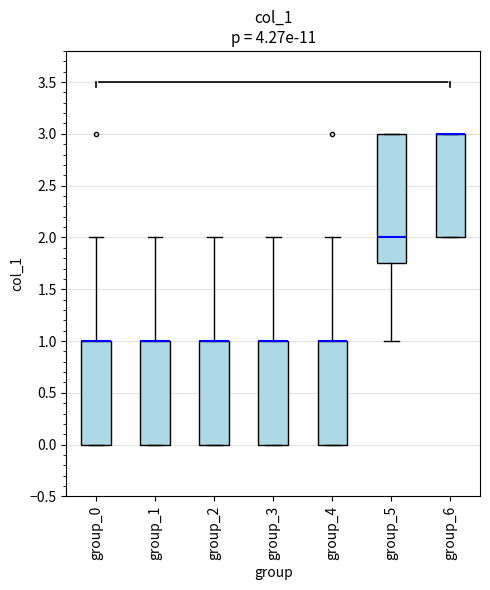

Reading left to right, transcribe this box plot: for each box, give where its median line is, the range the box spans, and where its two whiskers end, as read against the y-axis. The values are not printed on the chart, so give them approximately, as read against the axis.

group_0: median 1.00 (drawn on the box's upper edge), box 0.00 to 1.00, whiskers 0.00 to 2.00
group_1: median 1.00 (drawn on the box's upper edge), box 0.00 to 1.00, whiskers 0.00 to 2.00
group_2: median 1.00 (drawn on the box's upper edge), box 0.00 to 1.00, whiskers 0.00 to 2.00
group_3: median 1.00 (drawn on the box's upper edge), box 0.00 to 1.00, whiskers 0.00 to 2.00
group_4: median 1.00 (drawn on the box's upper edge), box 0.00 to 1.00, whiskers 0.00 to 2.00
group_5: median 2.00, box 1.75 to 3.00, whiskers 1.00 to 3.00
group_6: median 3.00 (drawn on the box's upper edge), box 2.00 to 3.00, whiskers 2.00 to 3.00